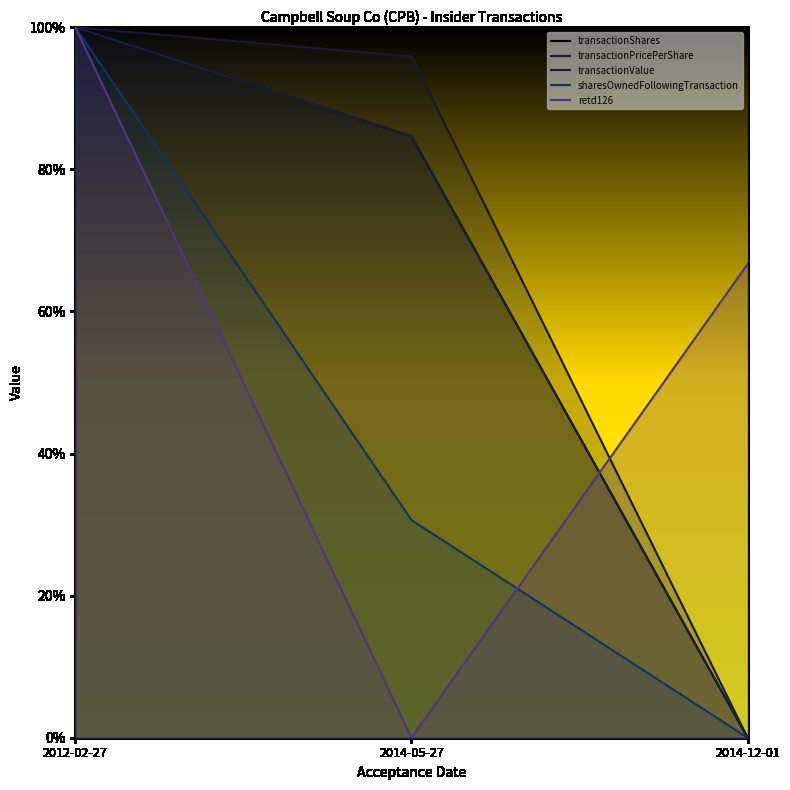

The value of transactionPricePerShare at 2014-12-01 is 0.4. True or false?

False